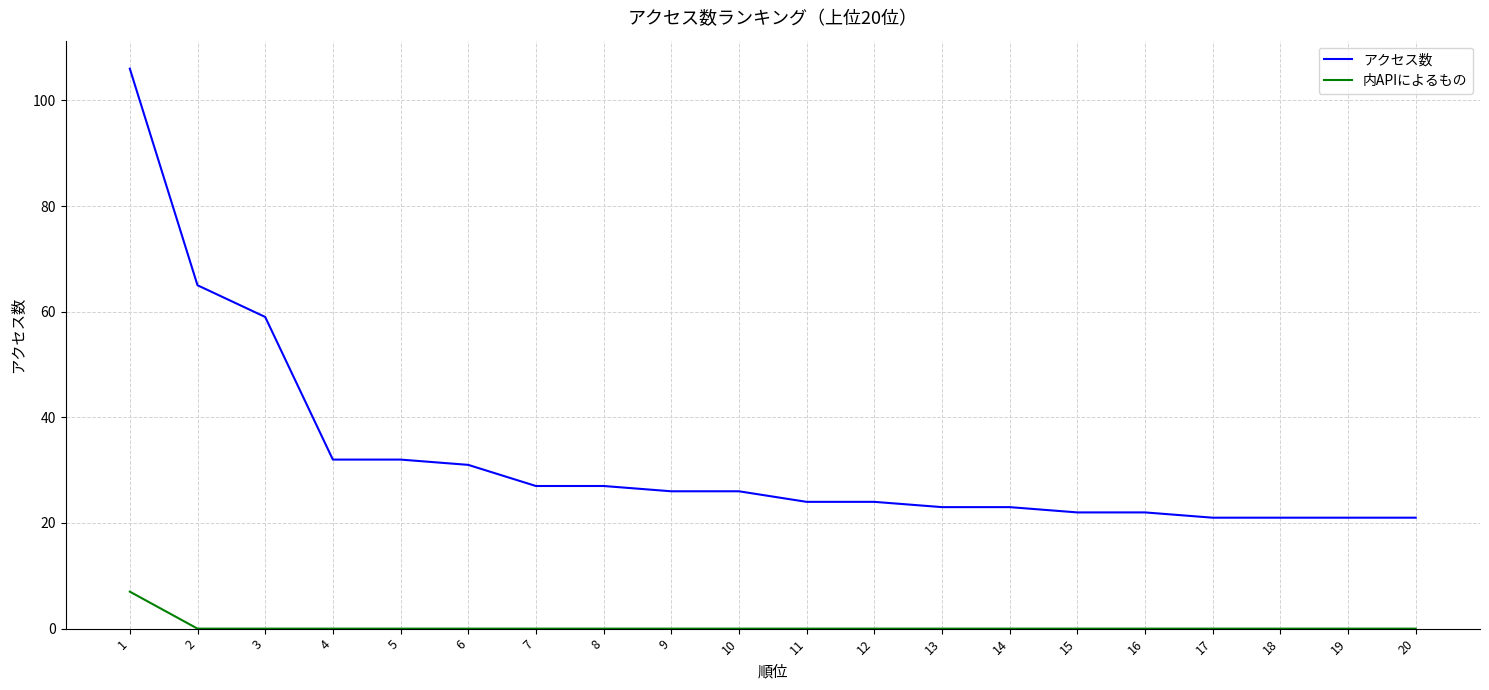

How many distinct data groups are displayed?

2